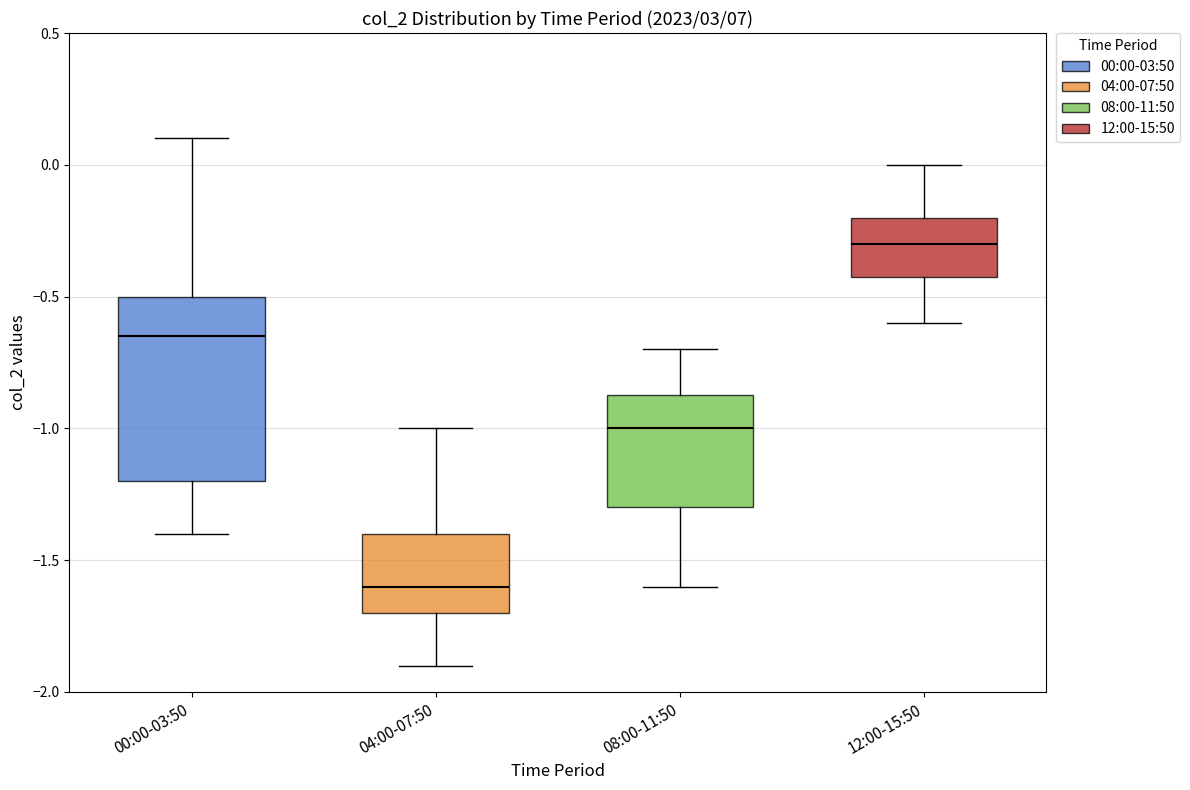

Reading left to right, read every box against the y-axis: the position of its median line, the range the box covers, and the ends of its whiskers. The values are not printed on the chart, so give them approximately, as read against the axis.

00:00-03:50: median -0.65, box -1.20 to -0.50, whiskers -1.40 to 0.10
04:00-07:50: median -1.60, box -1.70 to -1.40, whiskers -1.90 to -1.00
08:00-11:50: median -1.00, box -1.30 to -0.85, whiskers -1.60 to -0.70
12:00-15:50: median -0.30, box -0.40 to -0.20, whiskers -0.60 to 0.00